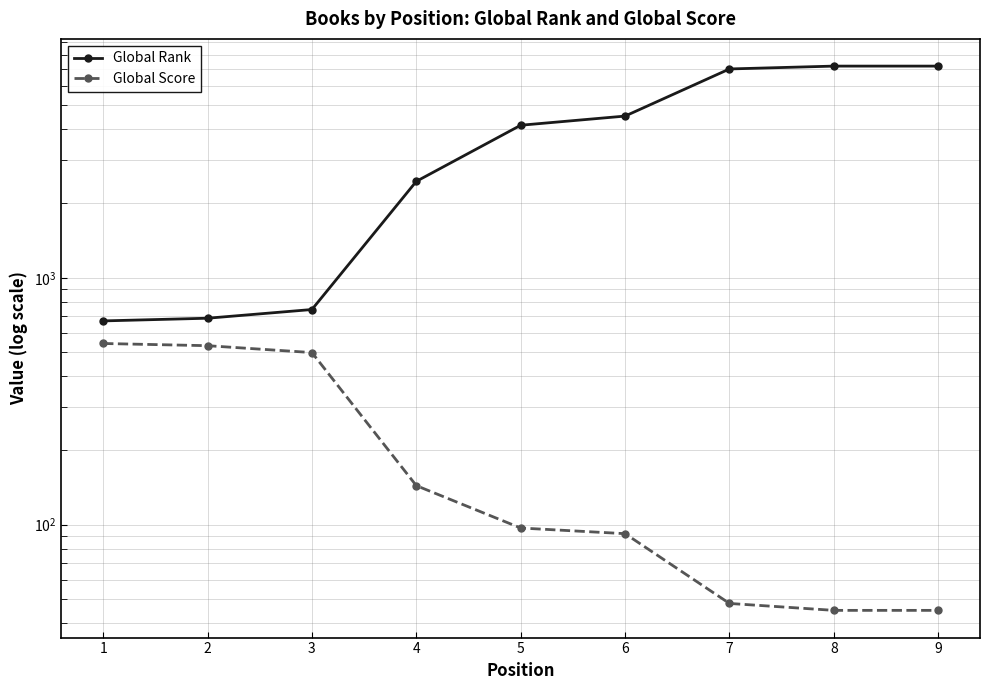

What is the average value of the Global Score series?

227